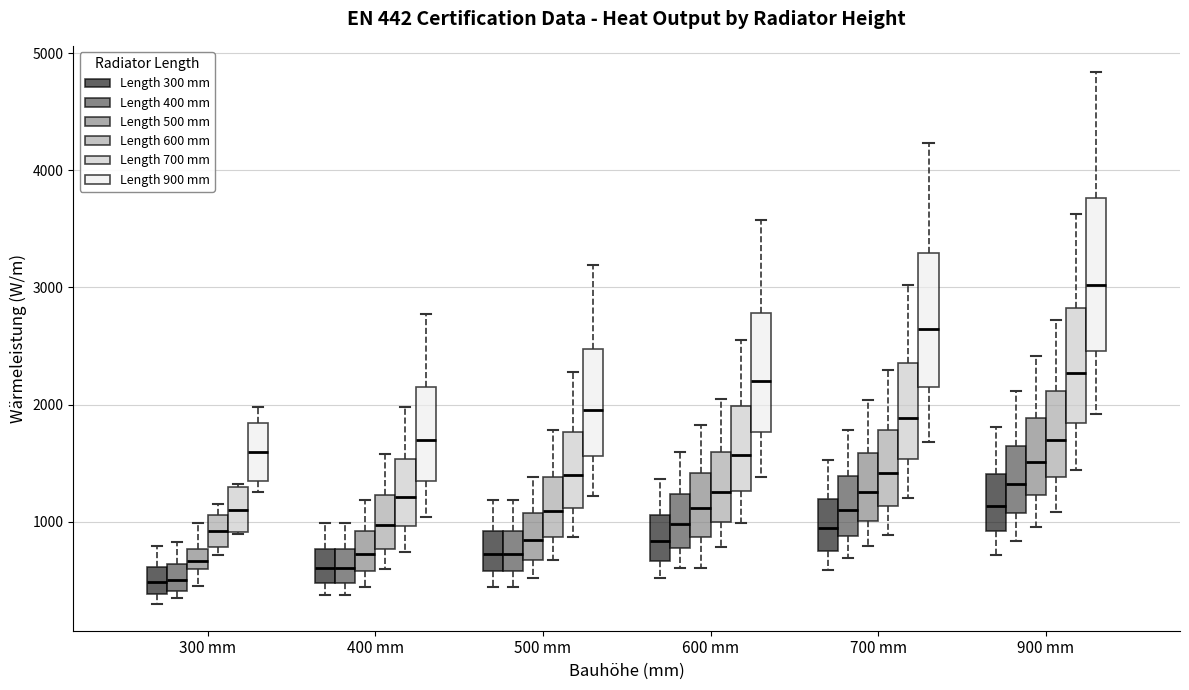

Which box's median line is the highest?

900 mm (Length 900 mm)